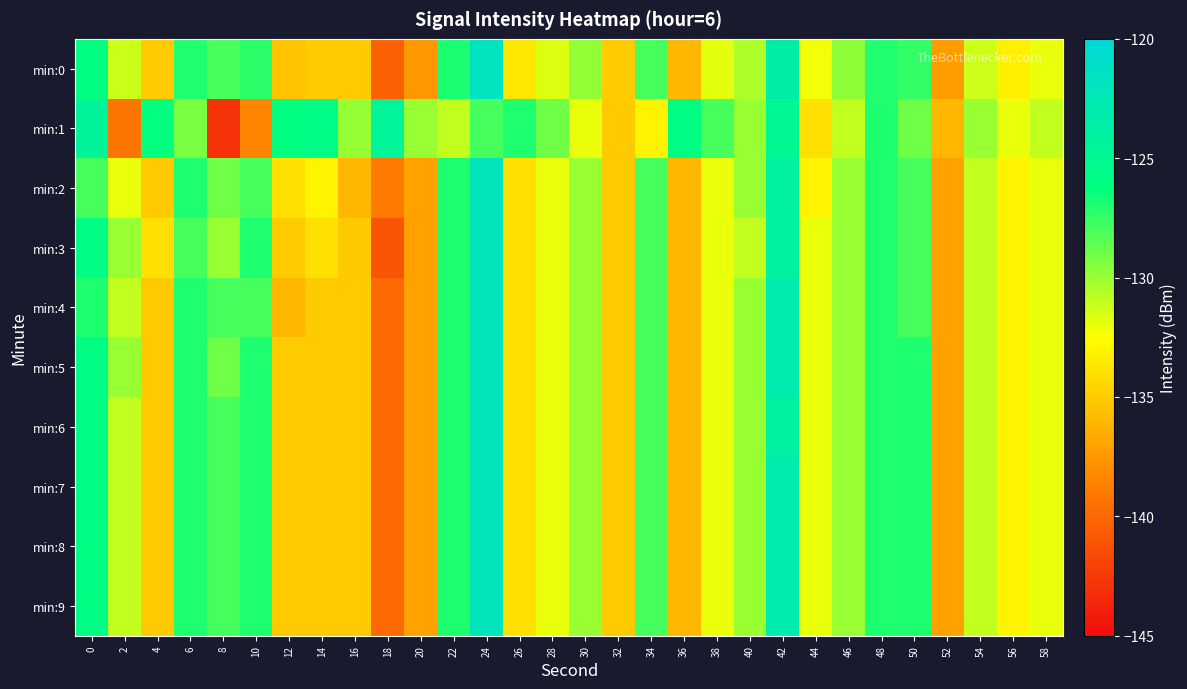

Reading left to right, what are all the values shown in this chart?

min:0: 0=-126.2	2=-131.2	4=-135.0	6=-127.1	8=-128.0	10=-127.3	12=-135.4	14=-134.9	16=-135.0	18=-140.4	20=-137.5	22=-126.9	24=-121.8	26=-133.6	28=-131.6	30=-129.9	32=-134.9	34=-128.0	36=-136.0	38=-131.8	40=-130.5	42=-123.4	44=-132.2	46=-129.7	48=-127.1	50=-127.5	52=-137.3	54=-131.3	56=-133.2	58=-132.0
min:1: 0=-124.4	2=-139.3	4=-126.3	6=-129.3	8=-142.9	10=-138.4	12=-126.2	14=-125.8	16=-129.9	18=-124.5	20=-130.0	22=-131.0	24=-128.0	26=-127.0	28=-129.0	30=-132.0	32=-135.0	34=-133.0	36=-126.0	38=-128.0	40=-130.0	42=-125.0	44=-134.0	46=-131.0	48=-127.0	50=-129.0	52=-136.0	54=-130.0	56=-132.0	58=-131.0
min:2: 0=-128.0	2=-132.0	4=-135.0	6=-127.0	8=-129.0	10=-128.0	12=-134.0	14=-133.0	16=-136.0	18=-139.0	20=-137.0	22=-127.0	24=-122.0	26=-134.0	28=-132.0	30=-130.0	32=-135.0	34=-128.0	36=-136.0	38=-132.0	40=-130.0	42=-124.0	44=-133.0	46=-130.0	48=-127.0	50=-128.0	52=-137.0	54=-131.0	56=-133.0	58=-132.0
min:3: 0=-126.0	2=-130.0	4=-134.0	6=-128.0	8=-130.0	10=-127.0	12=-135.0	14=-134.0	16=-135.0	18=-141.0	20=-137.0	22=-127.0	24=-122.0	26=-134.0	28=-132.0	30=-130.0	32=-135.0	34=-128.0	36=-136.0	38=-132.0	40=-131.0	42=-124.0	44=-132.0	46=-130.0	48=-127.0	50=-128.0	52=-137.0	54=-131.0	56=-133.0	58=-132.0
min:4: 0=-127.0	2=-131.0	4=-135.0	6=-127.0	8=-128.0	10=-128.0	12=-136.0	14=-135.0	16=-135.0	18=-140.0	20=-137.0	22=-127.0	24=-122.0	26=-134.0	28=-132.0	30=-130.0	32=-135.0	34=-128.0	36=-136.0	38=-132.0	40=-130.0	42=-123.0	44=-132.0	46=-130.0	48=-127.0	50=-128.0	52=-137.0	54=-131.0	56=-133.0	58=-132.0
min:5: 0=-126.0	2=-130.0	4=-135.0	6=-127.0	8=-129.0	10=-127.0	12=-135.0	14=-135.0	16=-135.0	18=-140.0	20=-137.0	22=-127.0	24=-122.0	26=-134.0	28=-132.0	30=-130.0	32=-135.0	34=-128.0	36=-136.0	38=-132.0	40=-130.0	42=-123.0	44=-132.0	46=-130.0	48=-127.0	50=-127.0	52=-137.0	54=-131.0	56=-133.0	58=-132.0
min:6: 0=-126.0	2=-131.0	4=-135.0	6=-127.0	8=-128.0	10=-127.0	12=-135.0	14=-135.0	16=-135.0	18=-140.0	20=-137.0	22=-127.0	24=-122.0	26=-134.0	28=-132.0	30=-130.0	32=-135.0	34=-128.0	36=-136.0	38=-132.0	40=-130.0	42=-124.0	44=-132.0	46=-130.0	48=-127.0	50=-127.0	52=-137.0	54=-131.0	56=-133.0	58=-132.0
min:7: 0=-126.0	2=-131.0	4=-135.0	6=-127.0	8=-128.0	10=-127.0	12=-135.0	14=-135.0	16=-135.0	18=-140.0	20=-137.0	22=-127.0	24=-122.0	26=-134.0	28=-132.0	30=-130.0	32=-135.0	34=-128.0	36=-136.0	38=-132.0	40=-130.0	42=-123.0	44=-132.0	46=-130.0	48=-127.0	50=-127.0	52=-137.0	54=-131.0	56=-133.0	58=-132.0
min:8: 0=-126.0	2=-131.0	4=-135.0	6=-127.0	8=-128.0	10=-127.0	12=-135.0	14=-135.0	16=-135.0	18=-140.0	20=-137.0	22=-127.0	24=-122.0	26=-134.0	28=-132.0	30=-130.0	32=-135.0	34=-128.0	36=-136.0	38=-132.0	40=-130.0	42=-123.0	44=-132.0	46=-130.0	48=-127.0	50=-127.0	52=-137.0	54=-131.0	56=-133.0	58=-132.0
min:9: 0=-126.0	2=-131.0	4=-135.0	6=-127.0	8=-128.0	10=-127.0	12=-135.0	14=-135.0	16=-135.0	18=-140.0	20=-137.0	22=-127.0	24=-122.0	26=-134.0	28=-132.0	30=-130.0	32=-135.0	34=-128.0	36=-136.0	38=-132.0	40=-130.0	42=-123.0	44=-132.0	46=-130.0	48=-127.0	50=-127.0	52=-137.0	54=-131.0	56=-133.0	58=-132.0